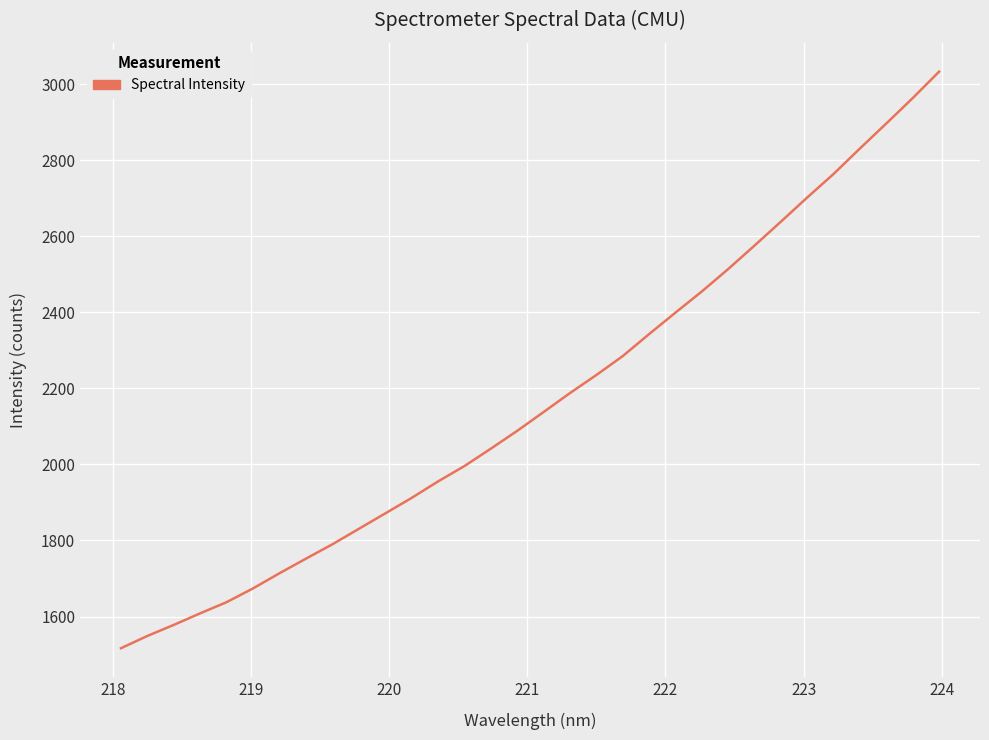

What is the minimum value shown in the chart?

1516.8